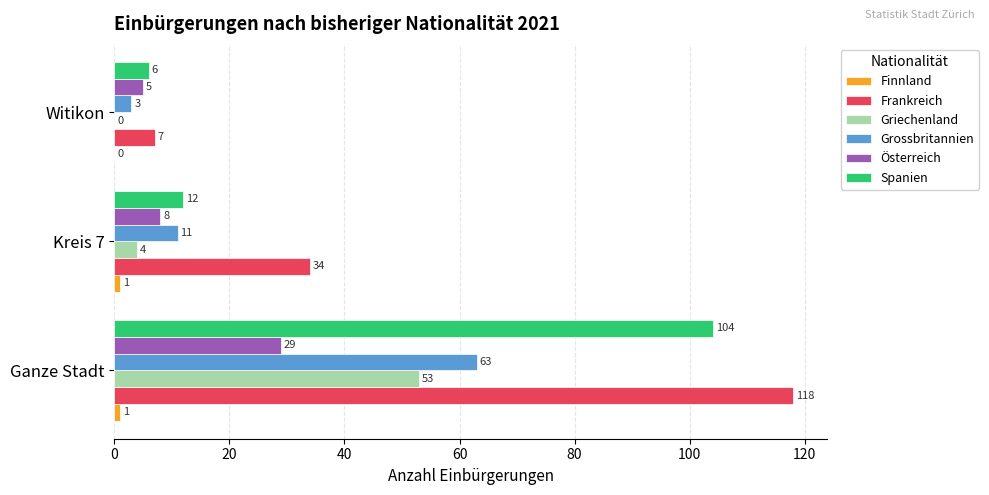

The value of Österreich at Witikon is 5. True or false?

True